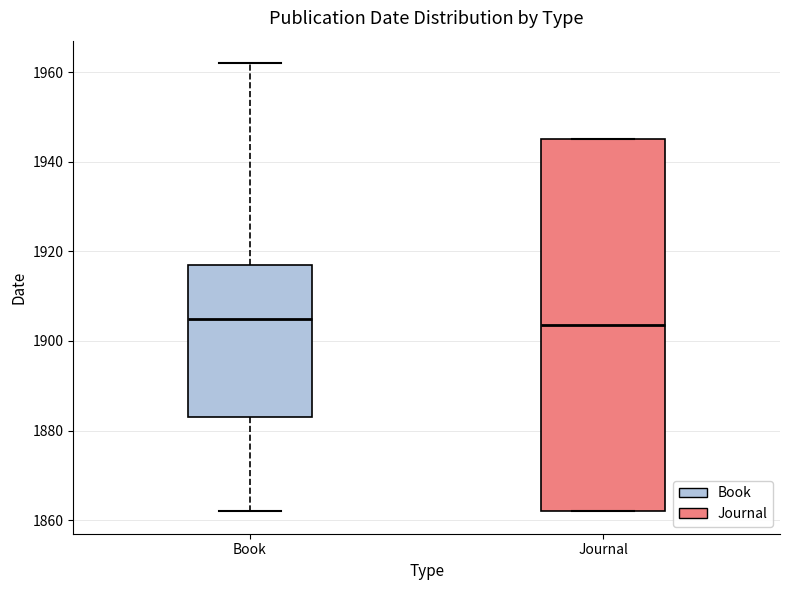

Comparing the boxes themselves (not the whiskers), which one is the tallest?

Journal